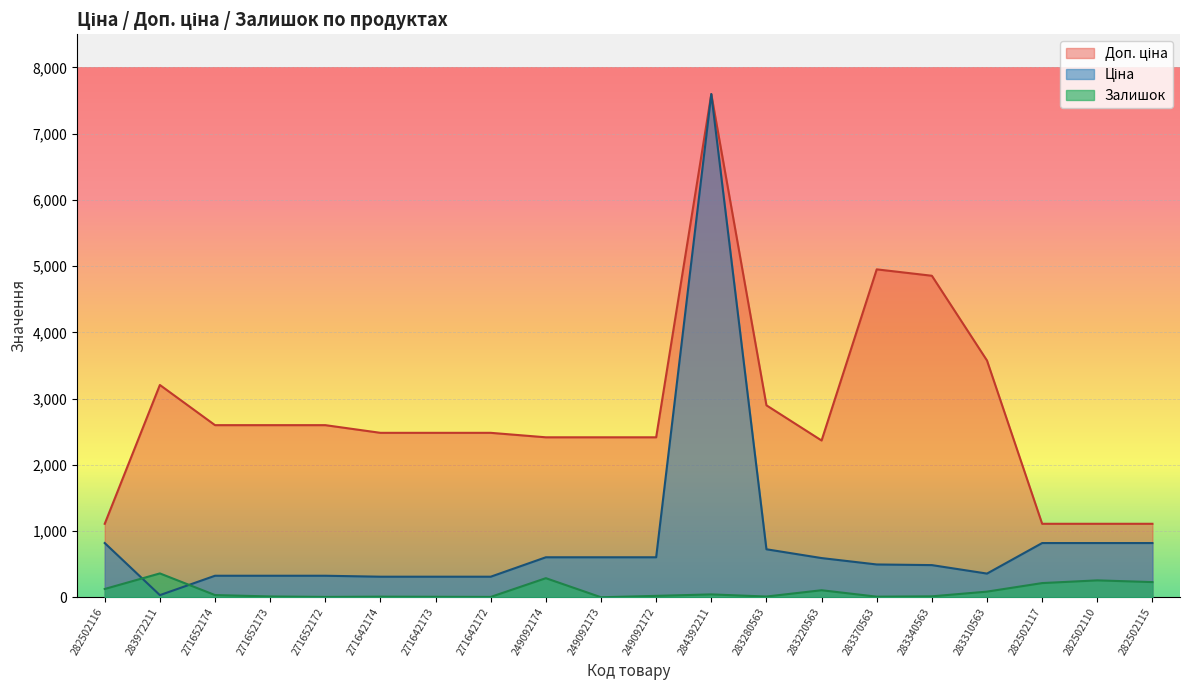

True or false: Доп. ціна and Залишок cross at least once.

False